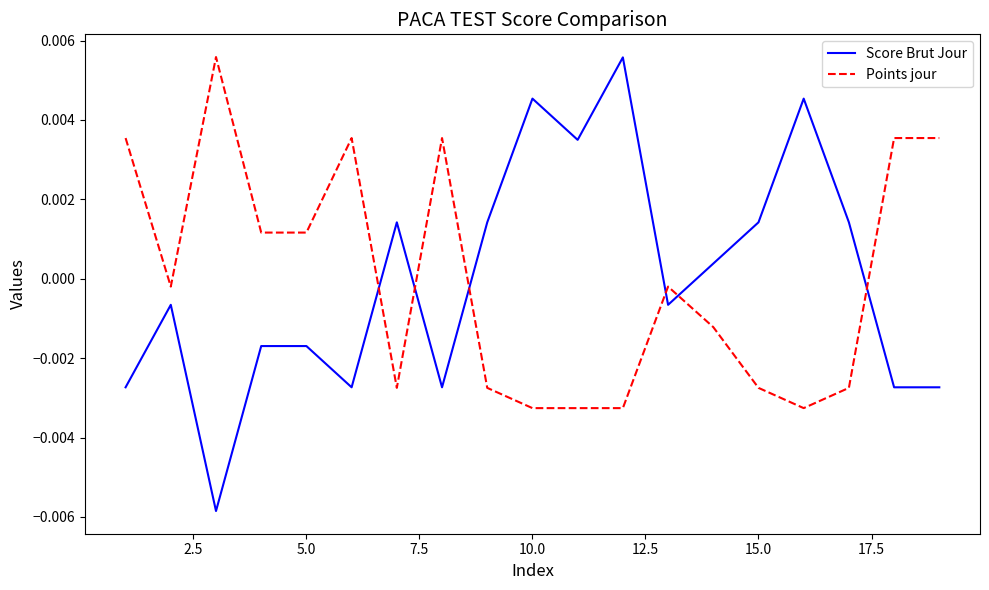

Which series has the largest range (max minus min)?

Score Brut Jour